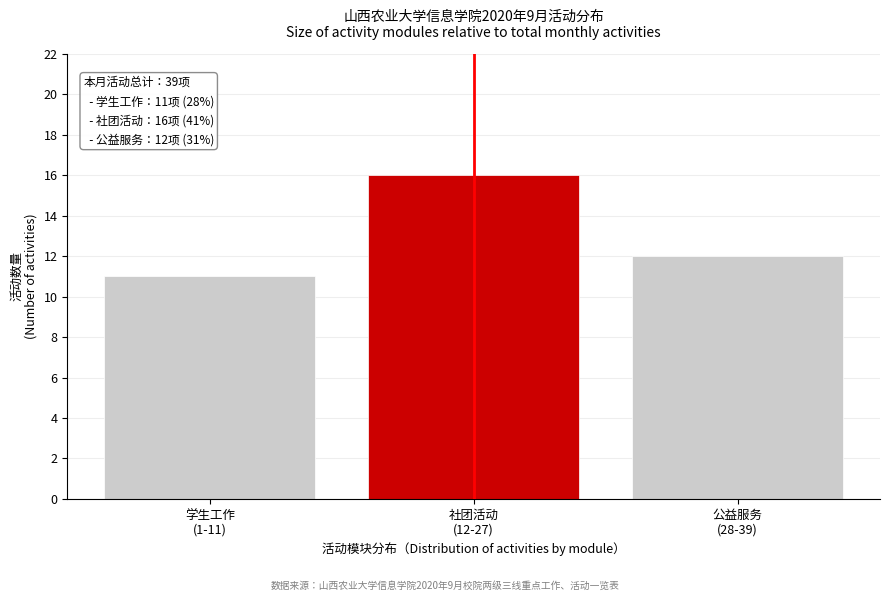

Reading right to left, transcribe all the data shown in this chart.

12	16	11